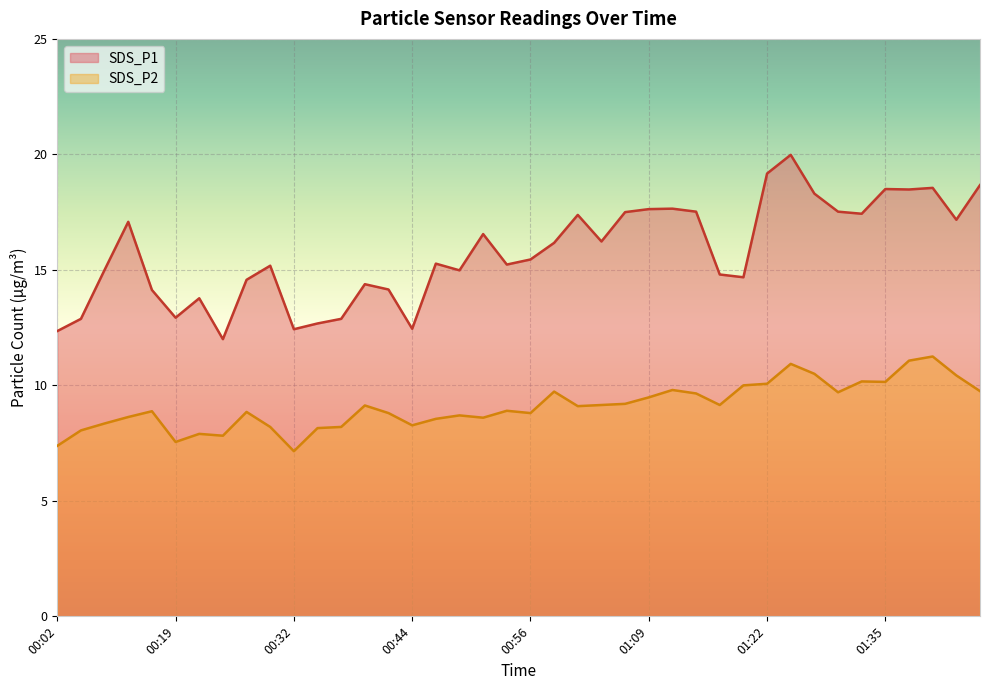

What is the difference between the SDS_P1 values at 01:22 and 00:42?

5.0